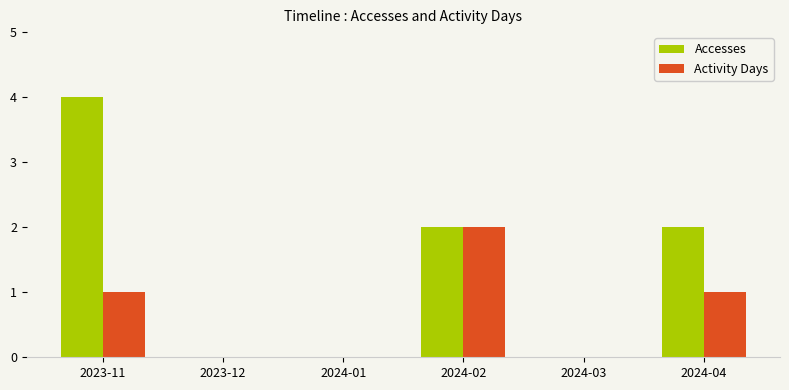

Reading left to right, extract all data points from this chart.

Accesses: 2023-11=4	2023-12=0	2024-01=0	2024-02=2	2024-03=0	2024-04=2
Activity Days: 2023-11=1	2023-12=0	2024-01=0	2024-02=2	2024-03=0	2024-04=1